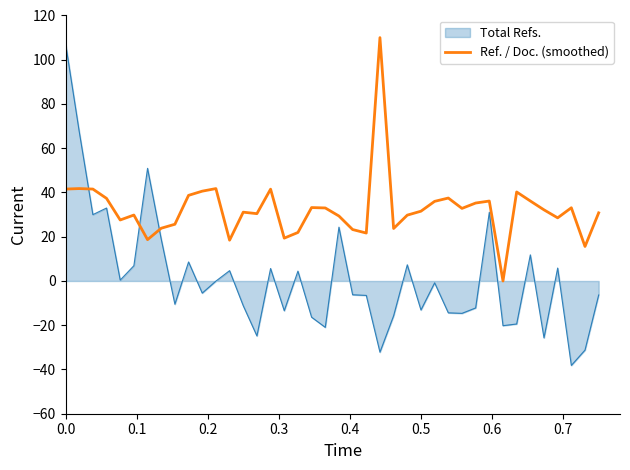

Rank the series by their average value, from lowest to highest.

Total Refs., Ref. / Doc. (smoothed)